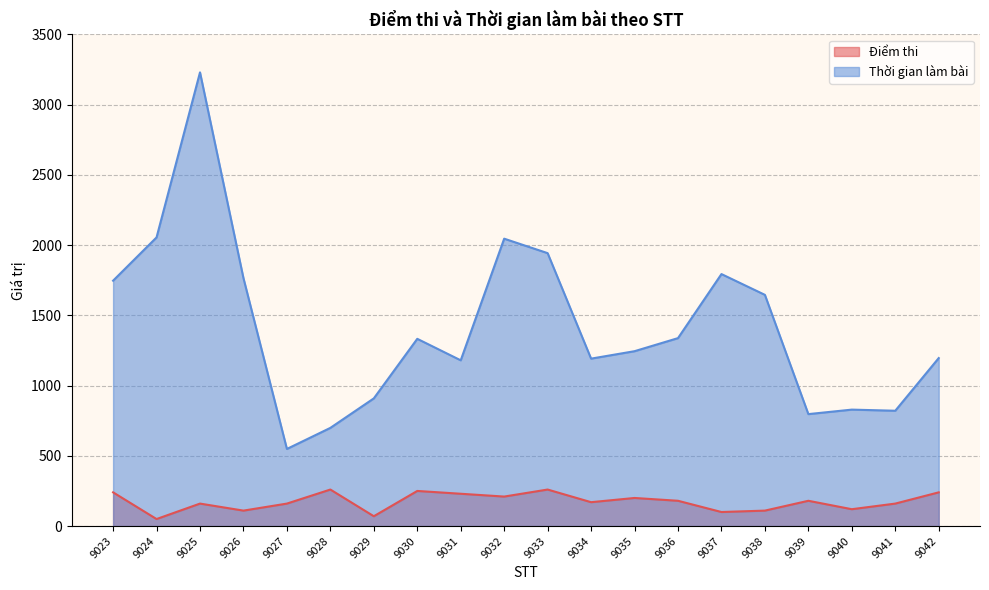

At which category does Điểm thi reach its first local valley?

9024